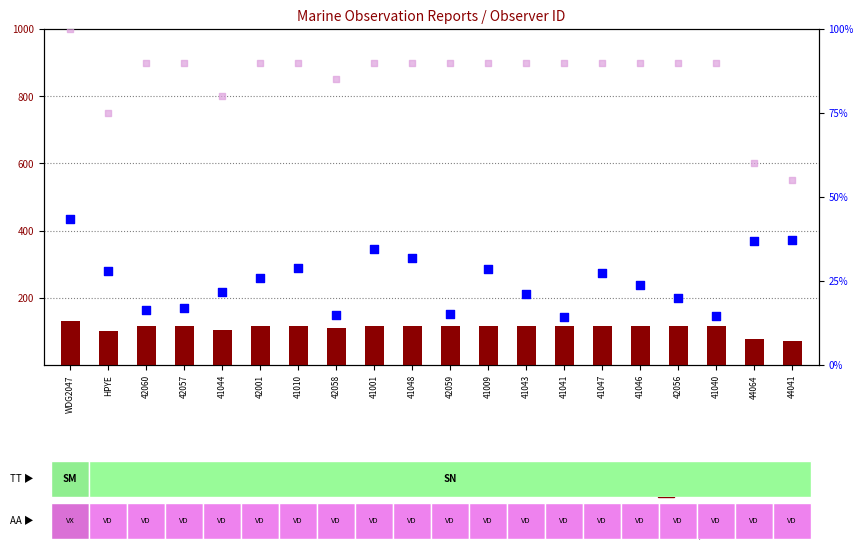

At which category is the sum across all series the highest?

WDG2047